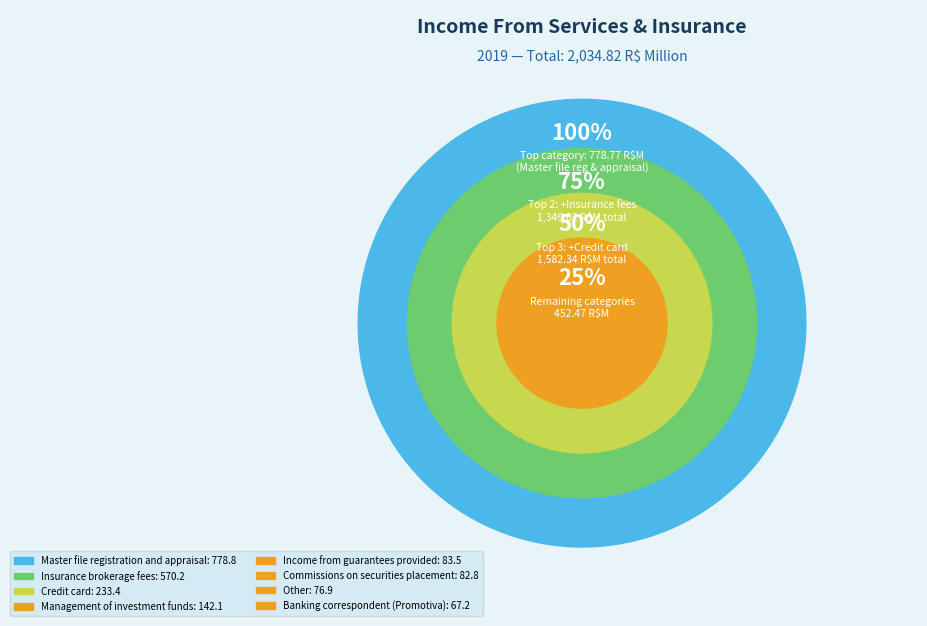

Rank the categories by value from highest to lowest.

Master file registration and appraisal, Insurance brokerage fees, Credit card, Management of investment funds, Income from guarantees provided, Commissions on securities placement, Other, Banking correspondent (Promotiva)